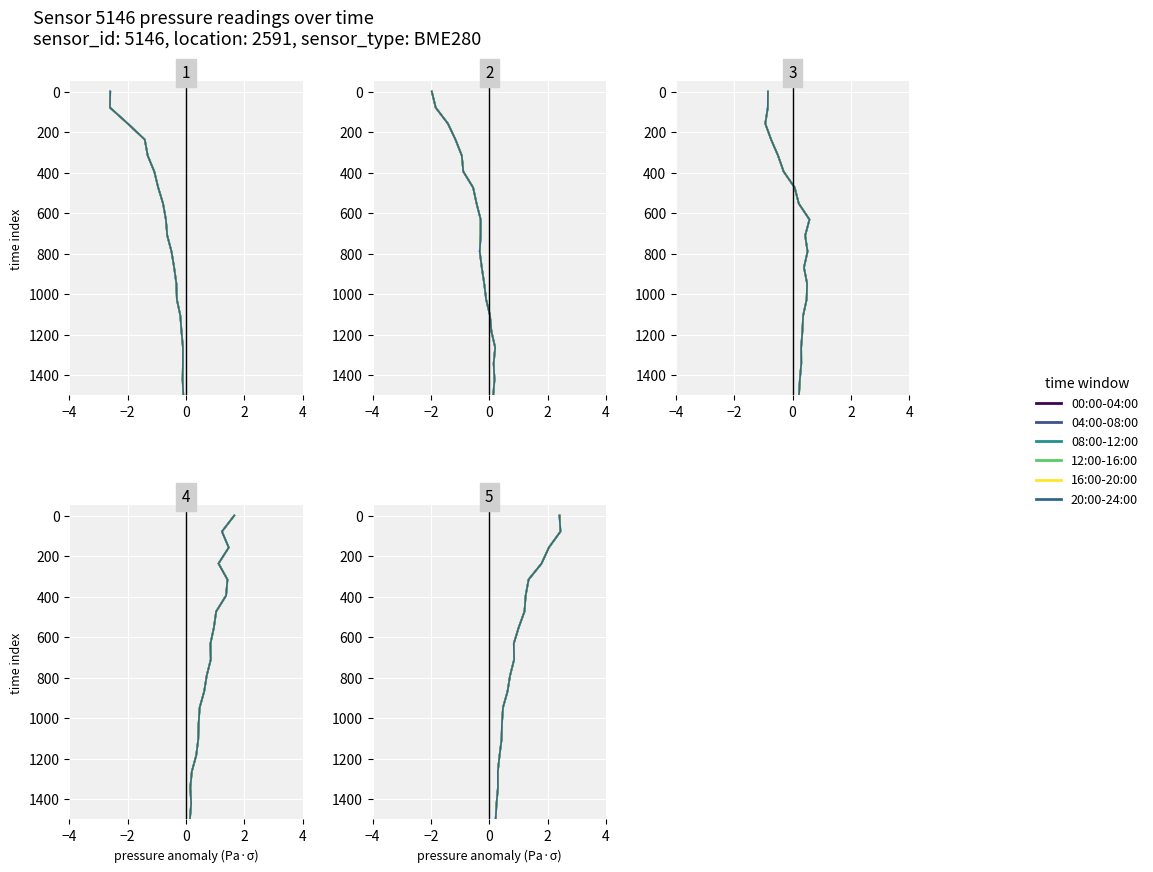

What is the label of the 4th point from the left?

2